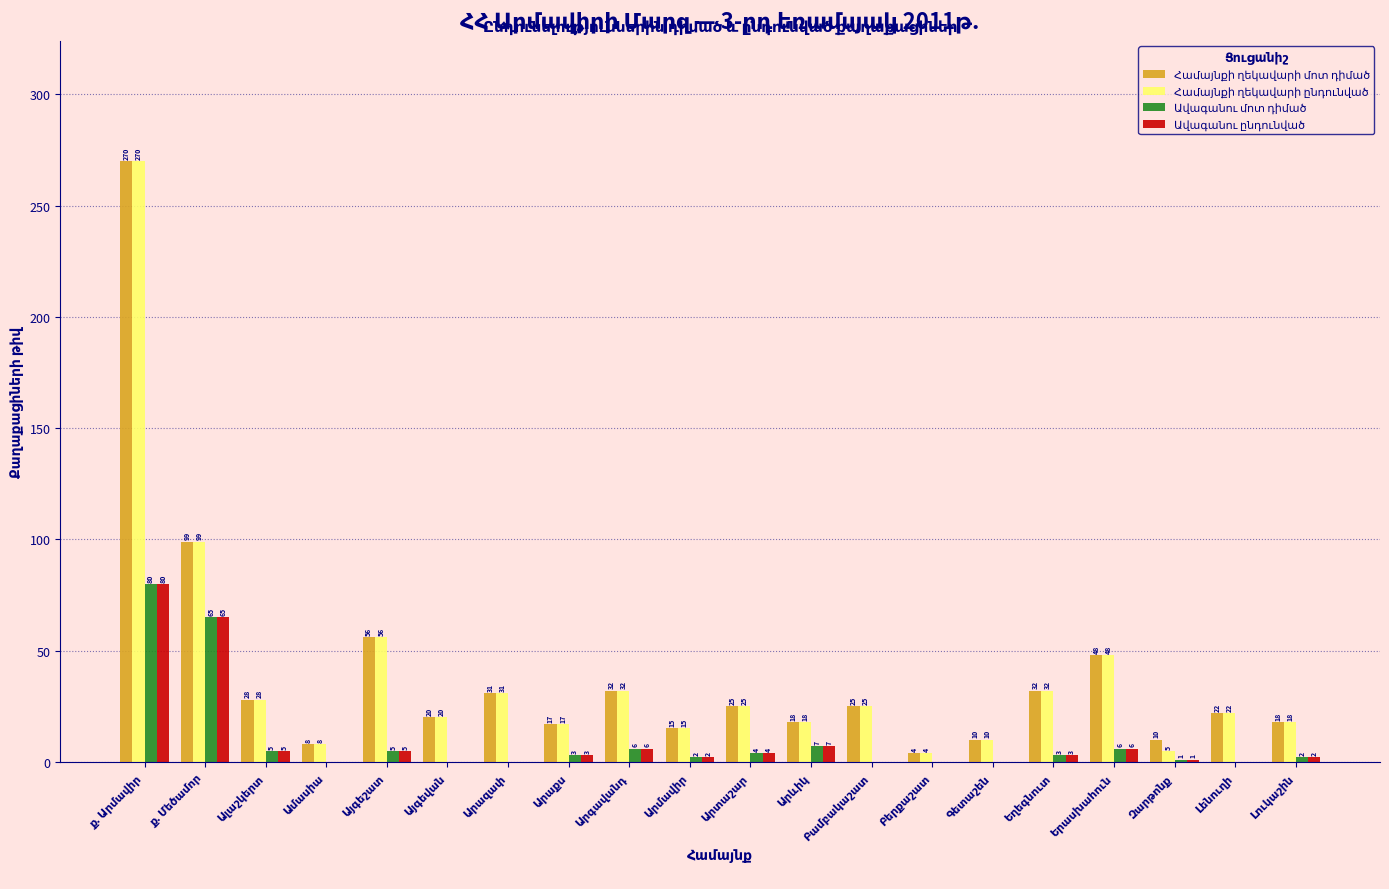

Where does the Ավագանու մոտ դիմած series first go above 3?

ք. Արմավիր